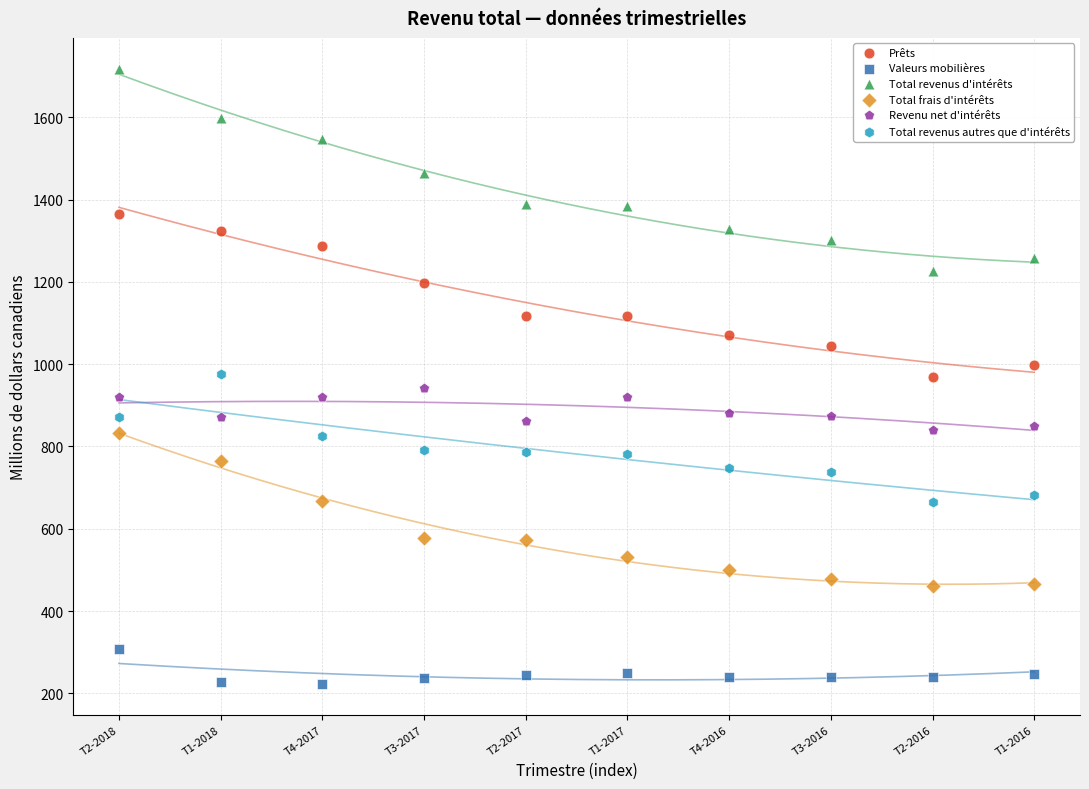

In the Prêts series, what Y value is closest to 1167?

1196